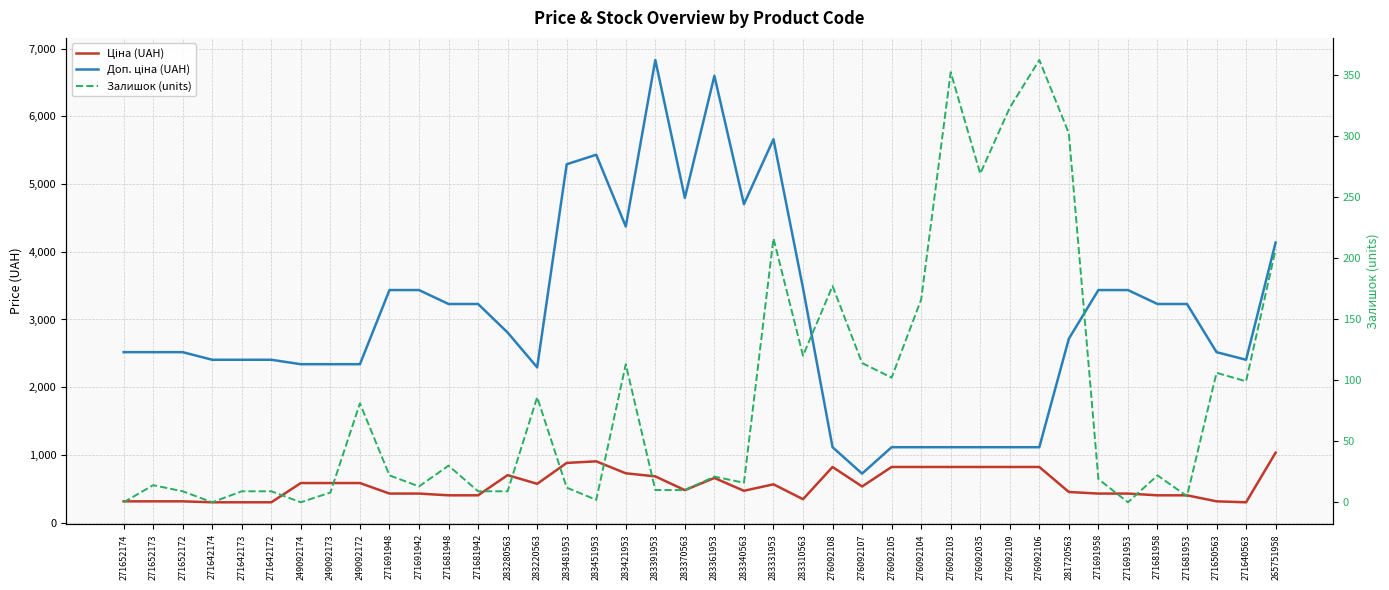

At which category does Ціна (UAH) reach its first local valley?

283220563